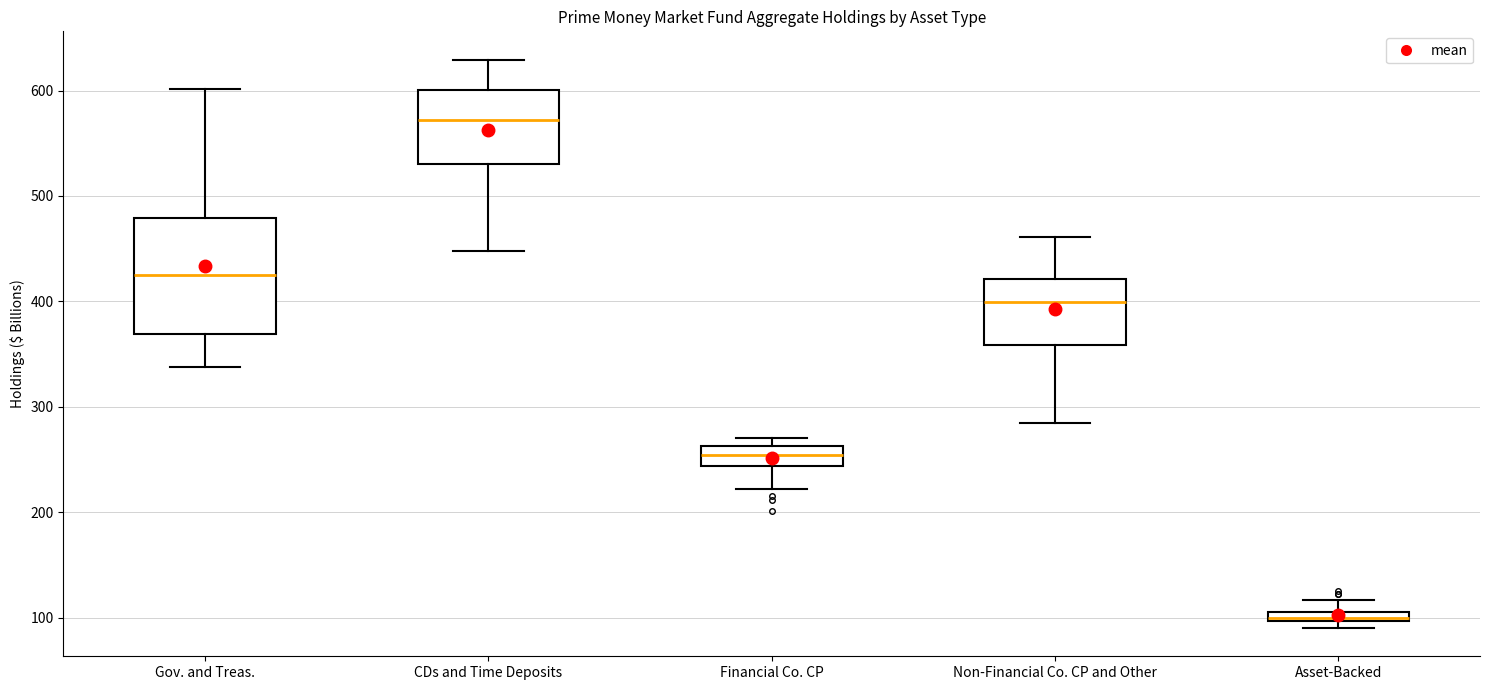

Which box has the highest median line?

CDs and Time Deposits